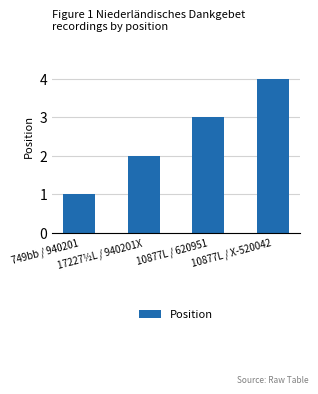

Does the chart contain any negative values?

No